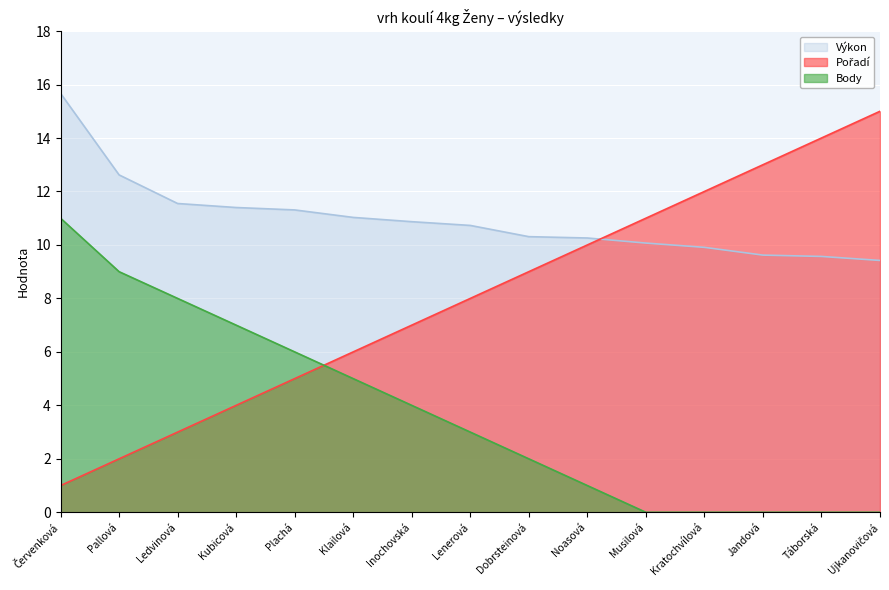

Is the value of Body at Kubicová greater than the value of Výkon at Ledvinová?

No